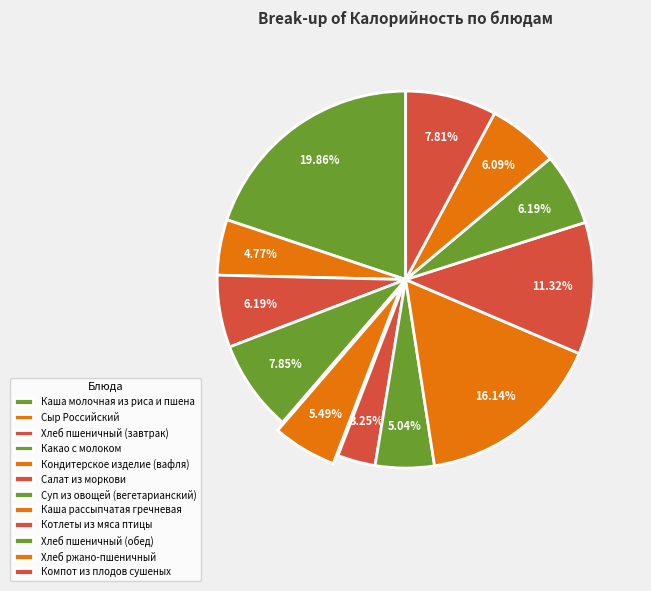

Does Каша молочная из риса и пшена represent more than half of the total?

No